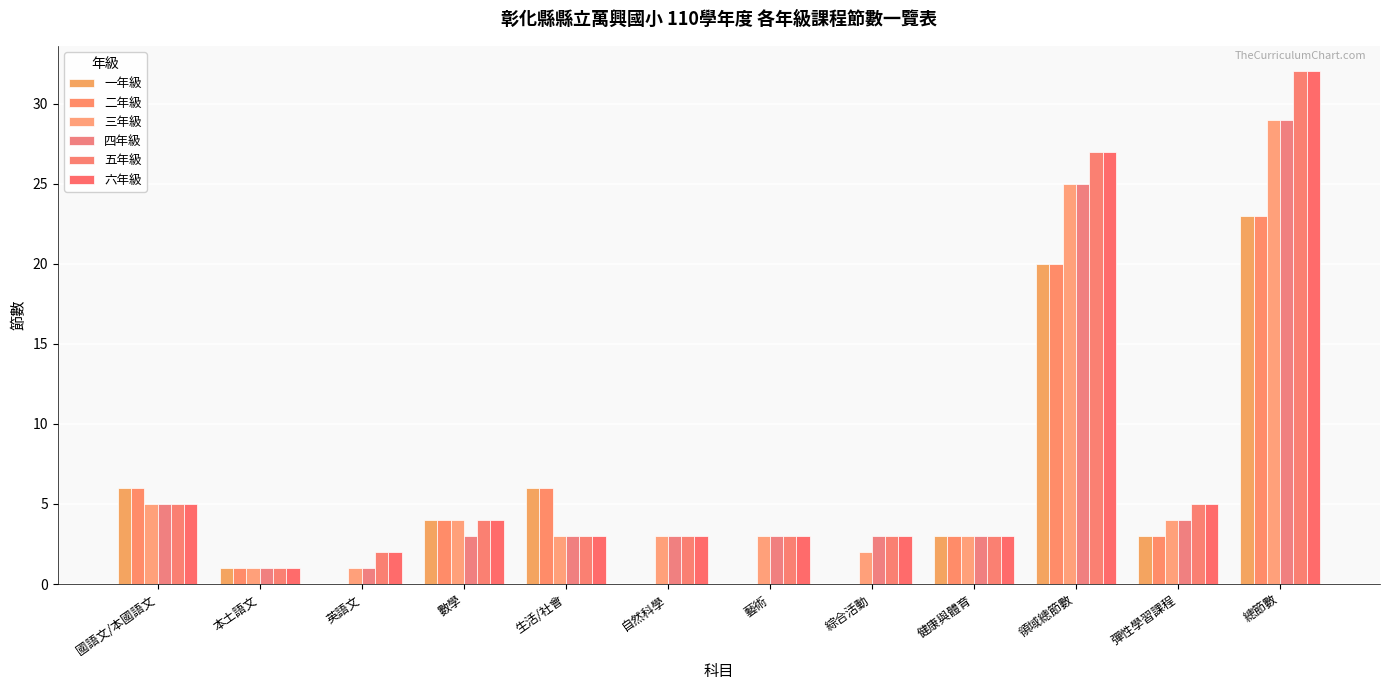

What is the spread (max minus min) of values at 彈性學習課程?

2